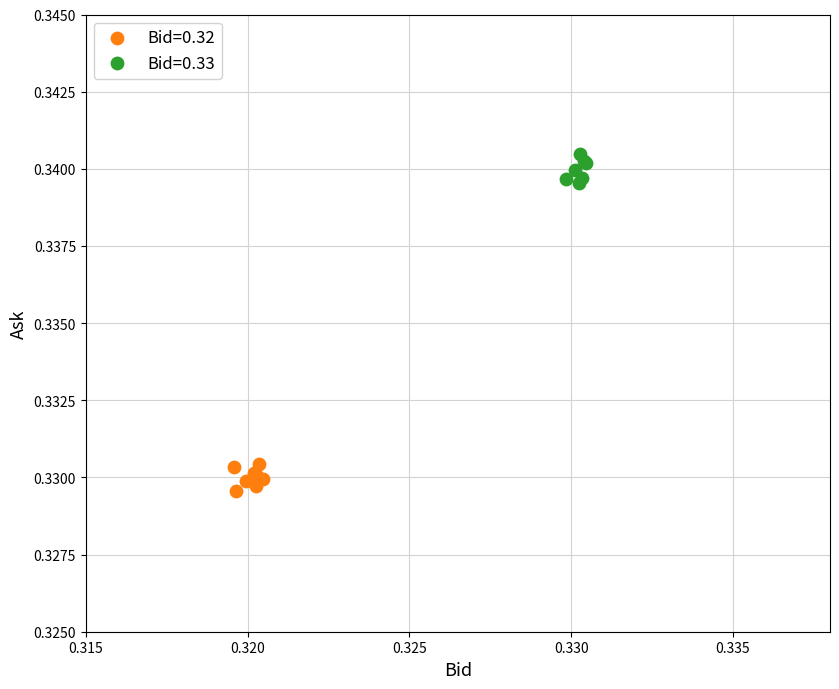

Which series reaches the maximum Y coordinate?

Bid=0.33